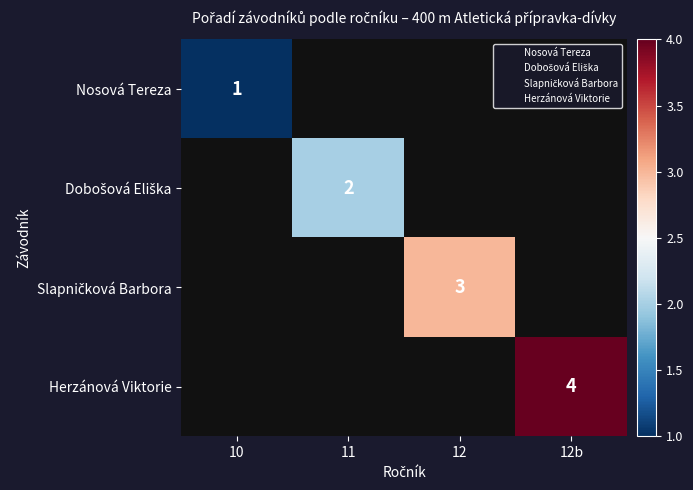

At which category does the chart reach its peak across all series?

12b